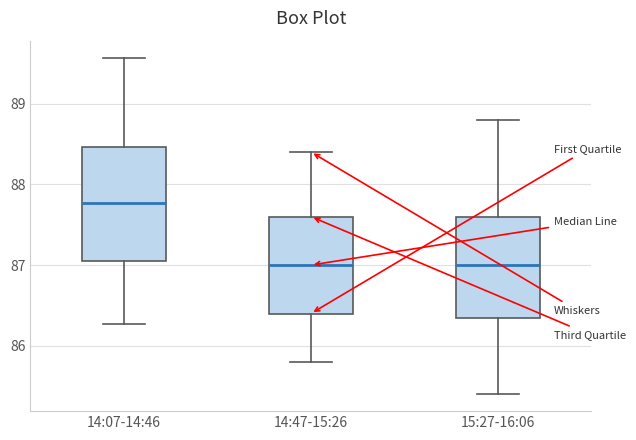

Where does the lower whisker of the box for 14:07-14:46 end on the y-axis? The values are not printed on the chart, so give them approximately, as read against the axis.

86.3